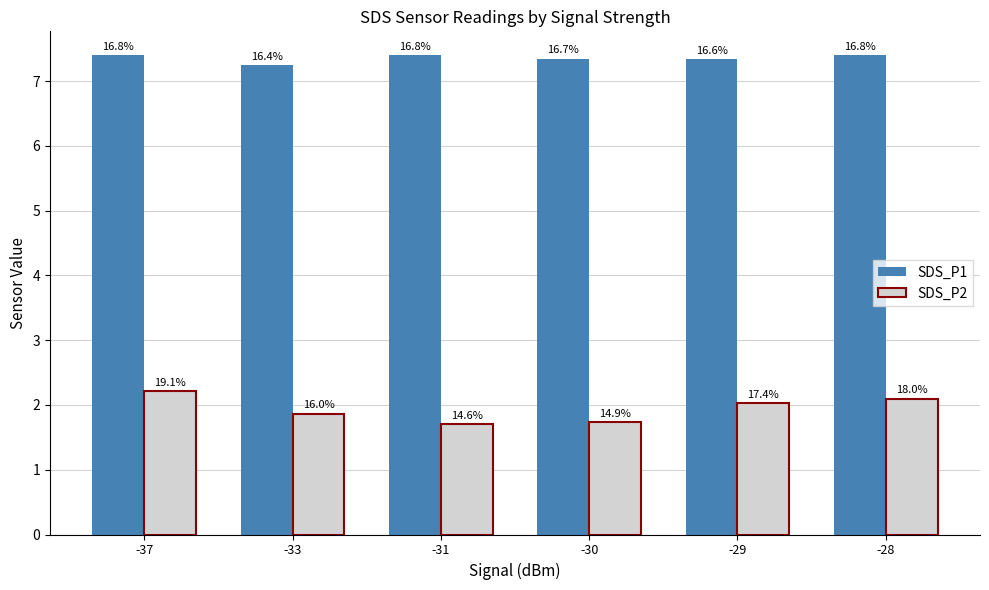

Is it true that SDS_P1 equals 13.1 at -29?

False